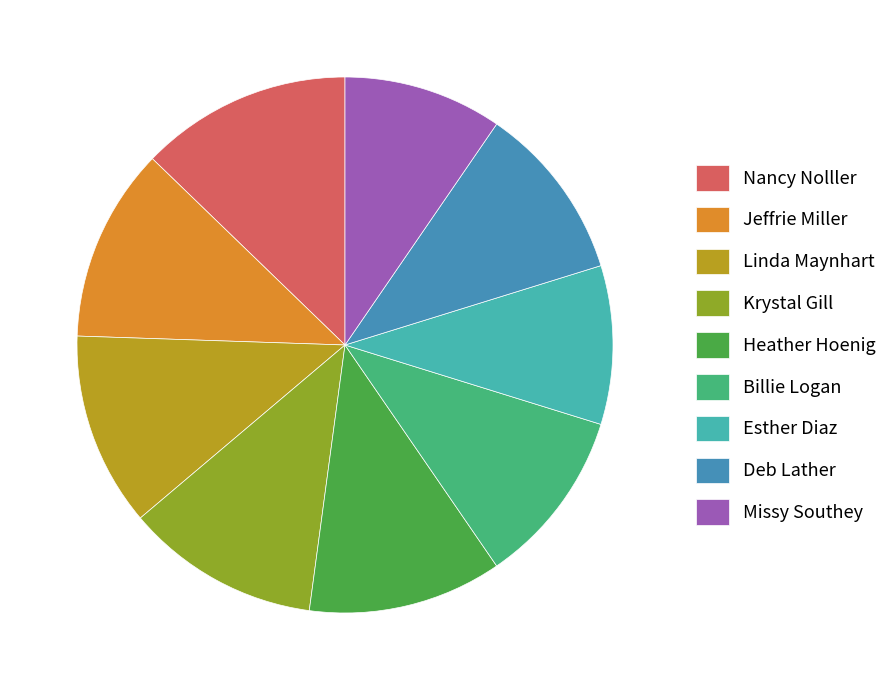

Which has a higher value, Missy Southey or Linda Maynhart?

Linda Maynhart